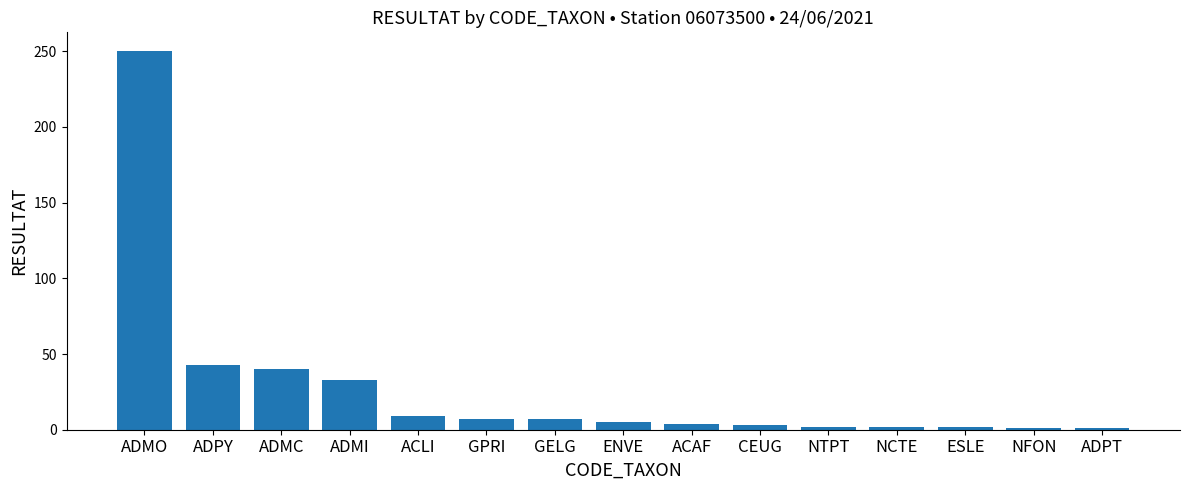

Count the number of data series in this chart.

1